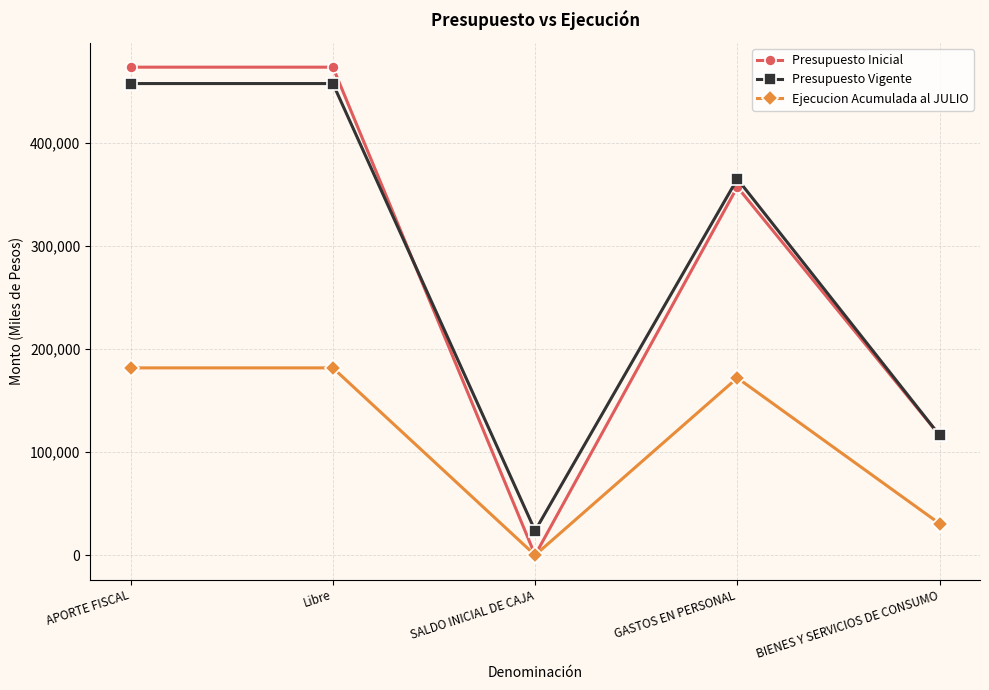

The Presupuesto Vigente series shows 41034 at SALDO INICIAL DE CAJA. True or false?

False